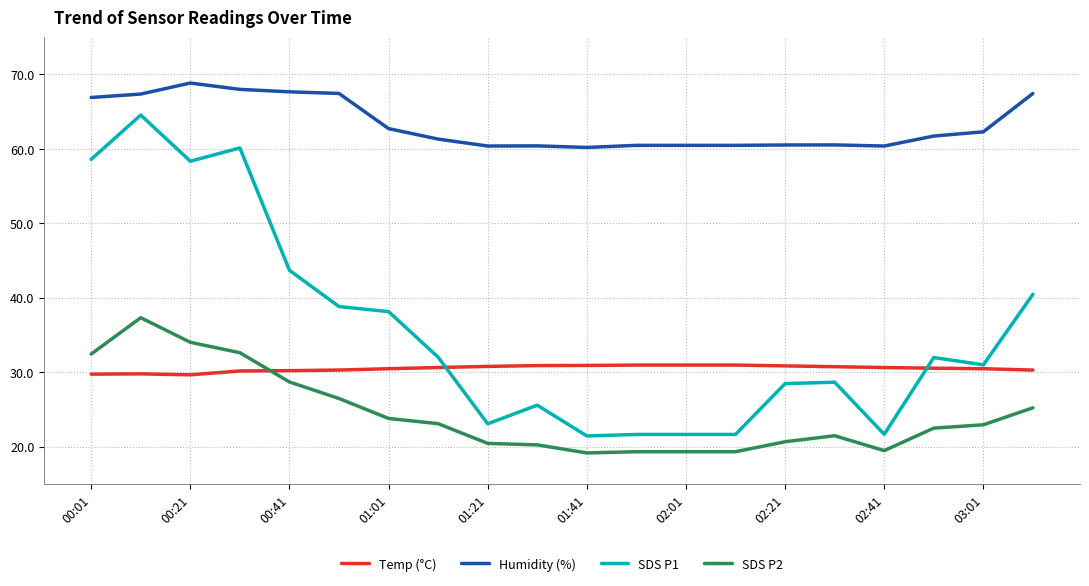

True or false: SDS P1 and Humidity (%) intersect in this chart.

False